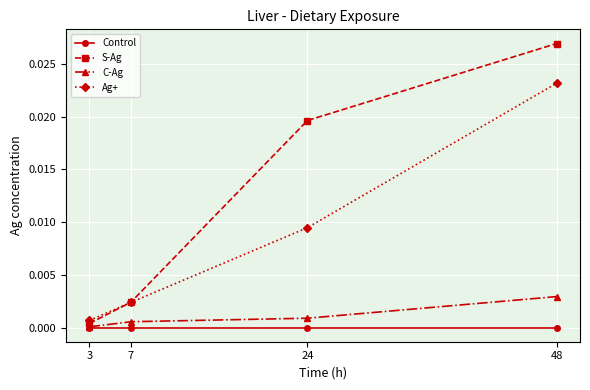

Which series changed the most between 3 and 48?

S-Ag